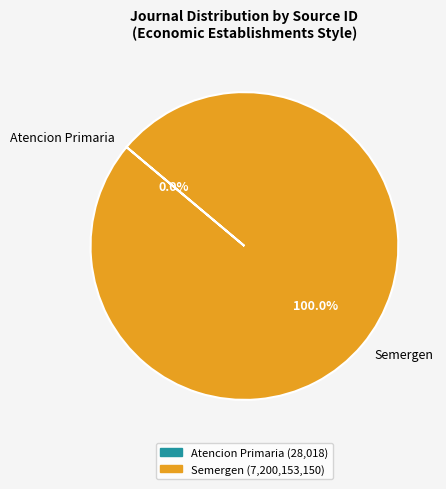

What percentage is the Semergen slice, to the nearest percent?

100%